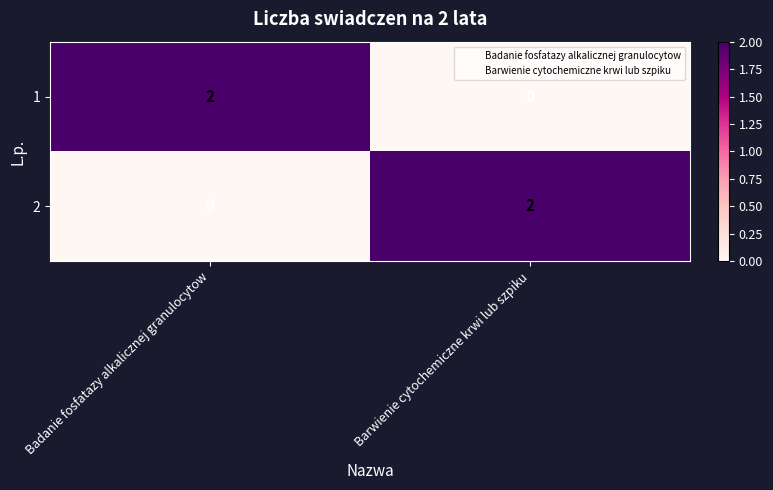

How many categories are shown in the chart?

2